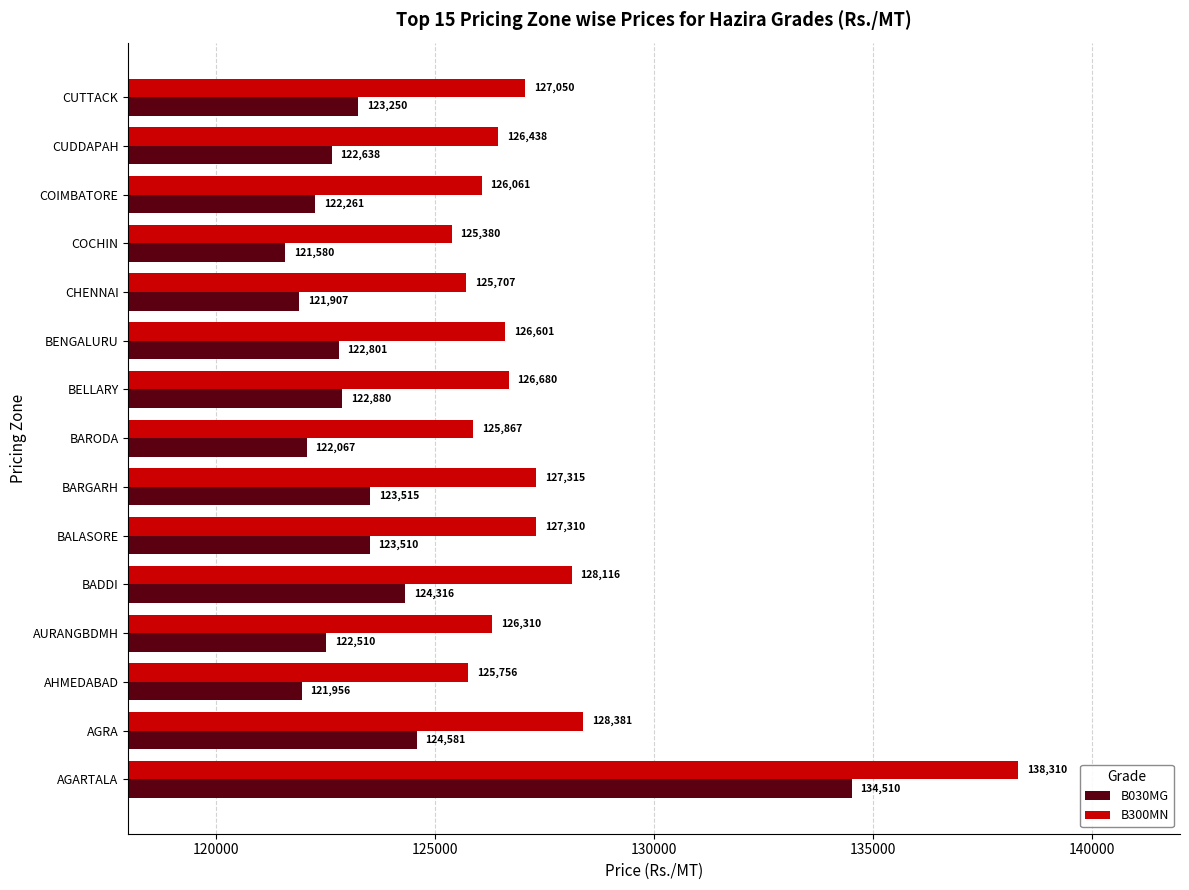

What is the smallest value displayed?

121580